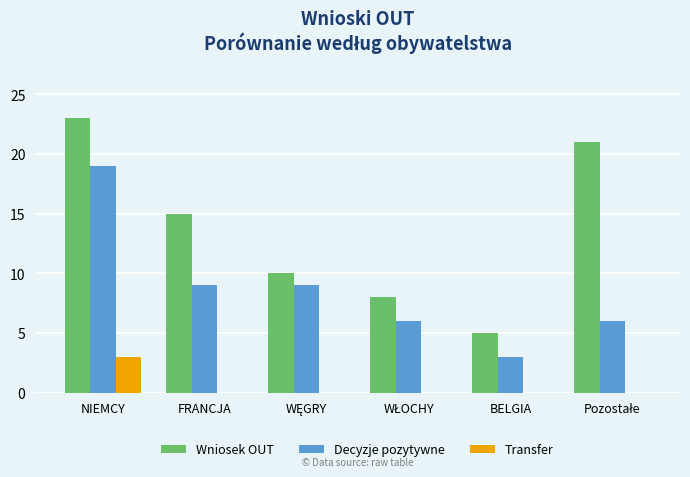

How many series are shown in this chart?

3